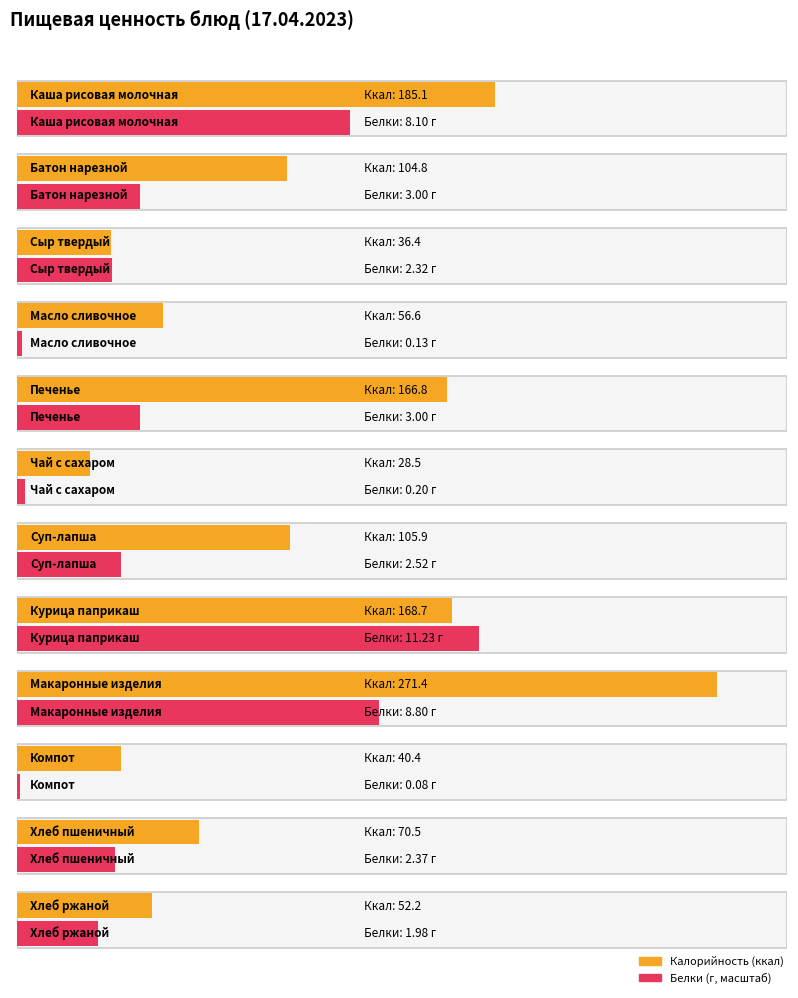

The Белки series shows 0.2 at Чай с сахаром. True or false?

True